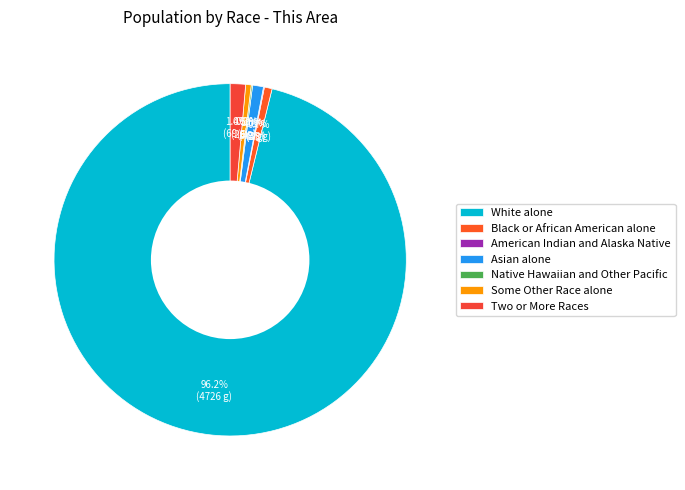

What is the total percentage of Black or African American alone and White alone?

96.9%